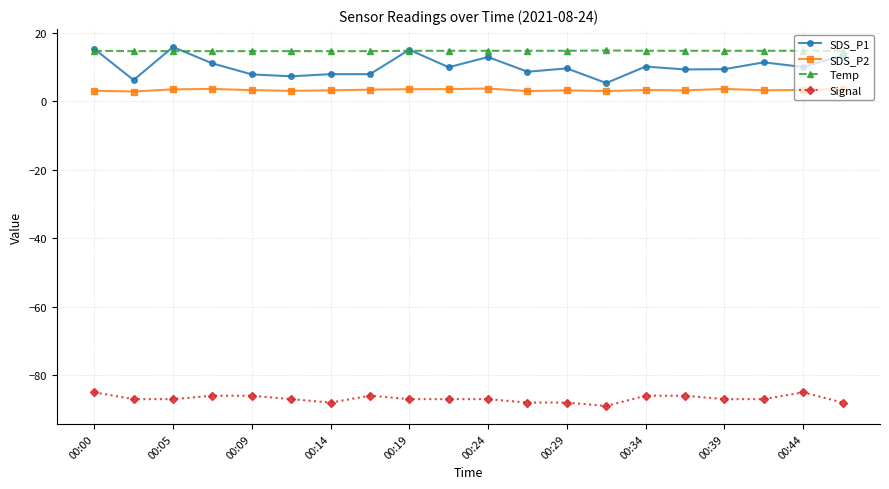

True or false: Signal and SDS_P1 cross at least once.

False